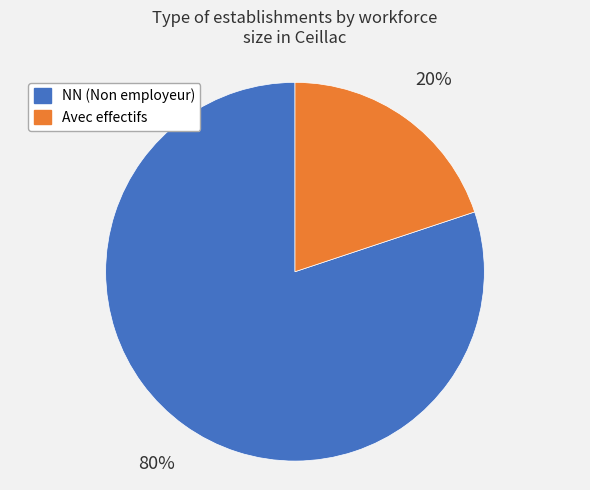

To the nearest percent, what is the average slice percentage?

50%